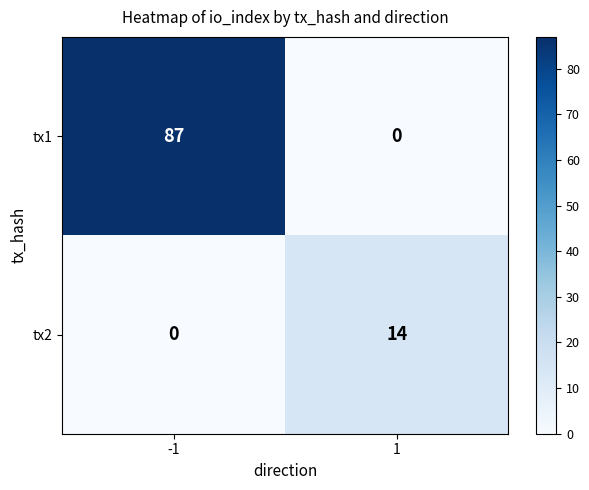

Is the value of tx2 at 1 greater than the value of tx1 at -1?

No